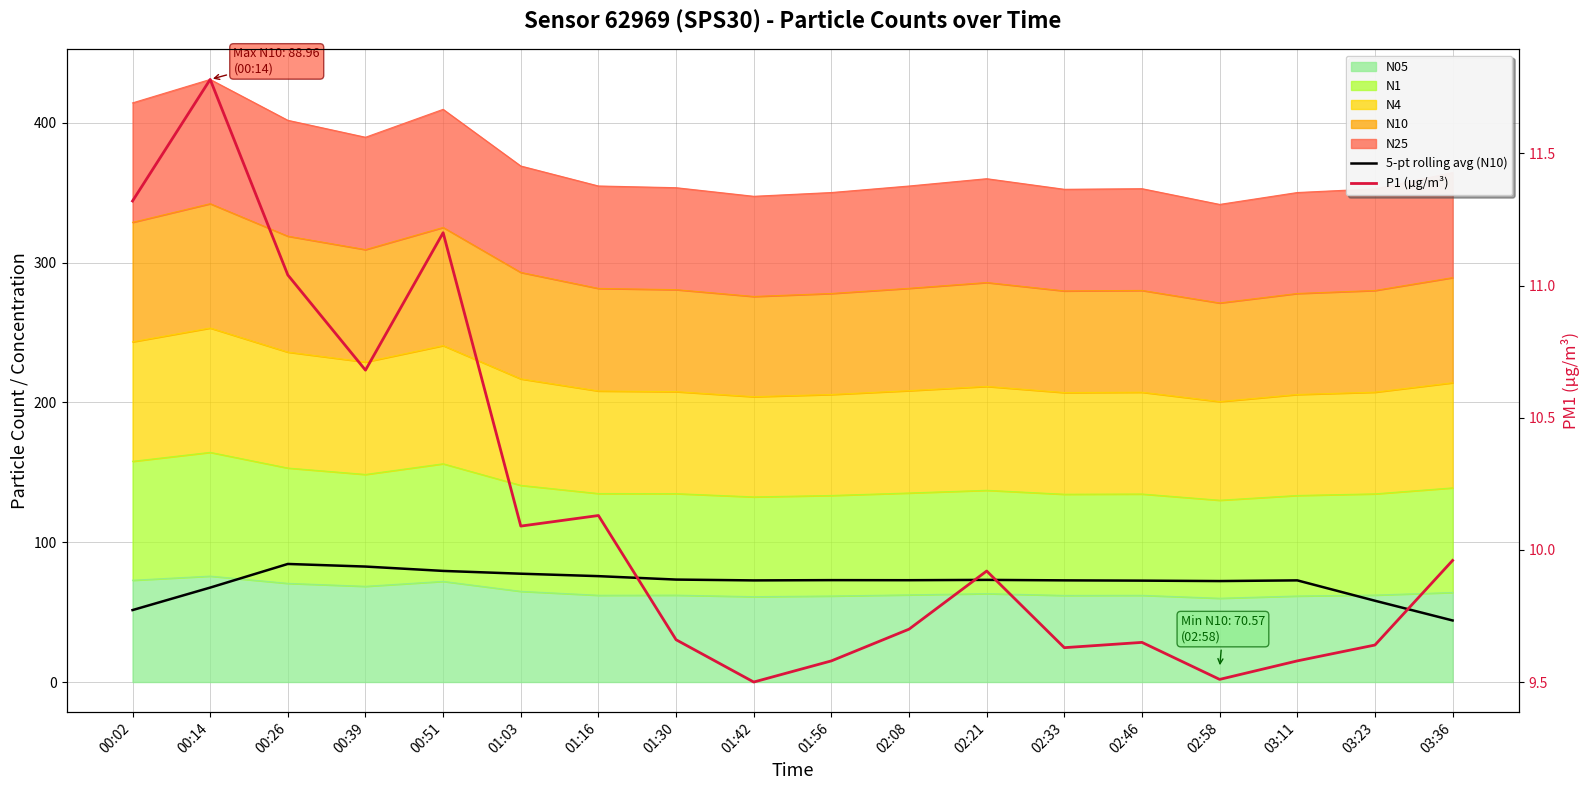

What is the highest value of the 5-pt rolling avg (N10) series?

84.5